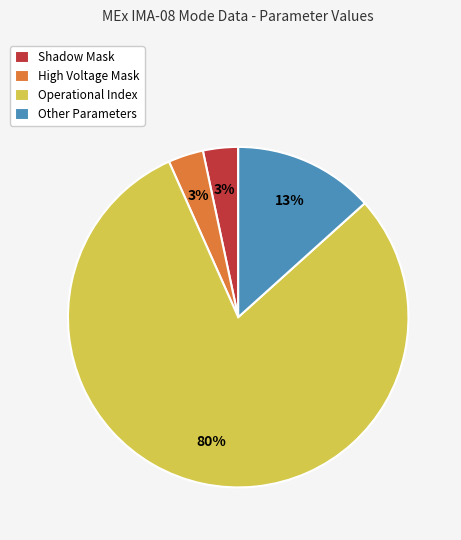

Is the sum of Other Parameters and High Voltage Mask greater than half?

No